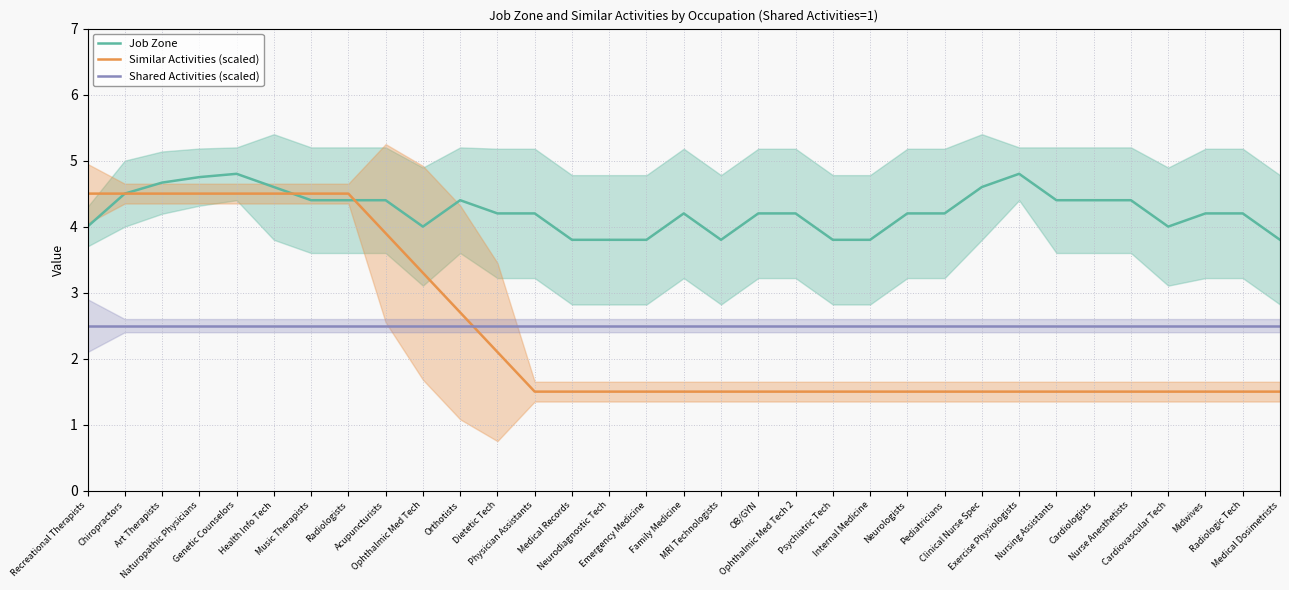

True or false: Similar Activities (scaled) has a value of 0.6 at Ophthalmic Med Tech 2.

False